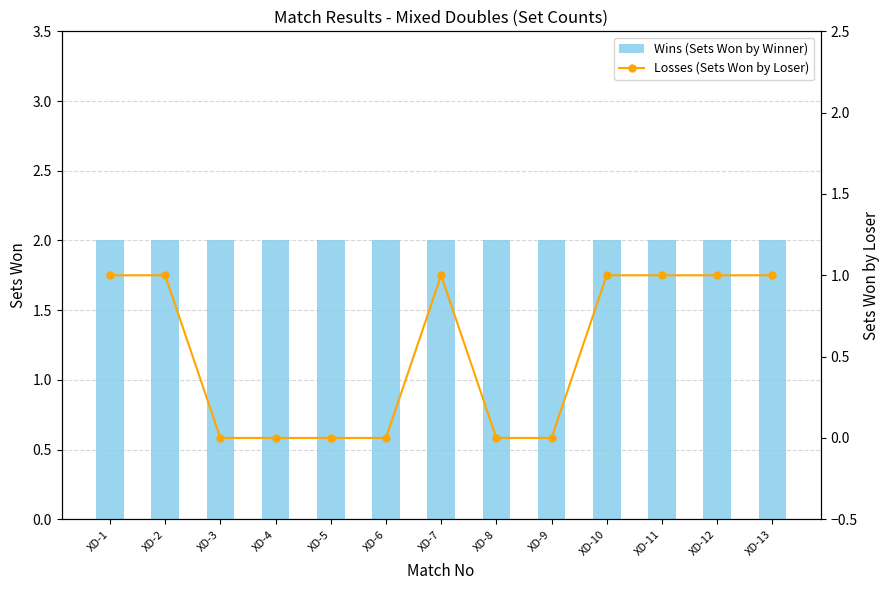

Reading right to left, extract all data points from this chart.

Wins (Sets Won by Winner): 2	2	2	2	2	2	2	2	2	2	2	2	2
Losses (Sets Won by Loser): 1	1	1	1	0	0	1	0	0	0	0	1	1